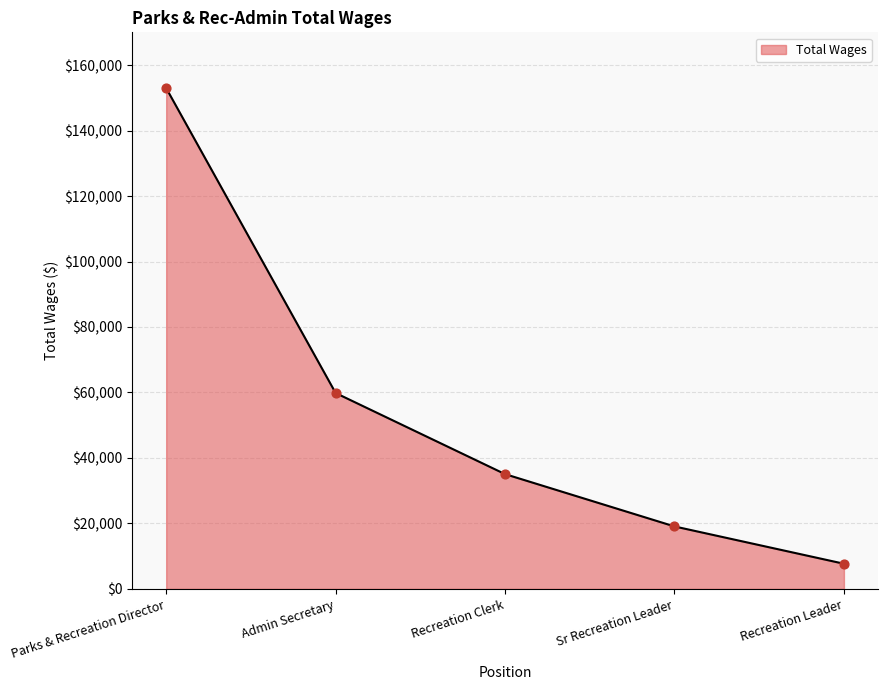

What is the change in value from Parks & Recreation Director to Recreation Clerk?

-117893